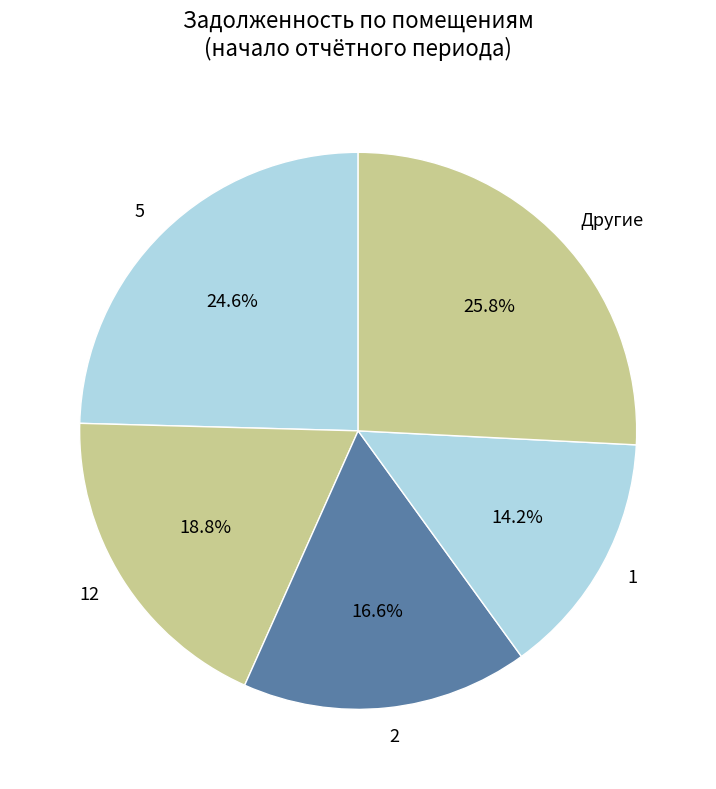

What is the total percentage of 2 and 5?

41.2%